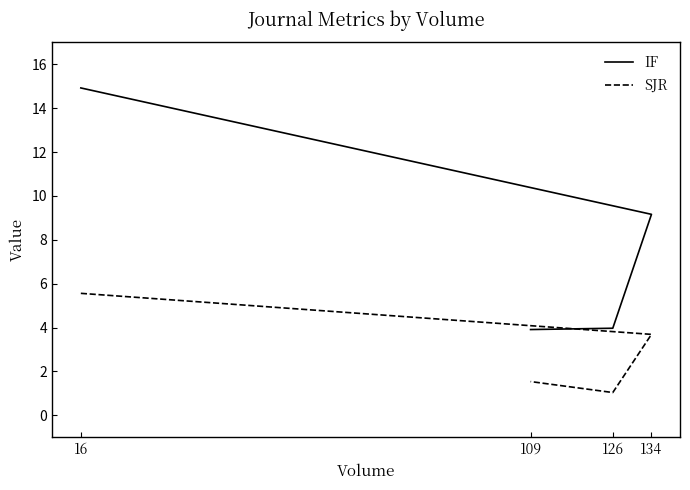

Reading left to right, what are all the values shown in this chart?

IF: 16=14.9	134=9.2	126=4.0	109=3.9
SJR: 16=5.6	134=3.7	126=1.0	109=1.5